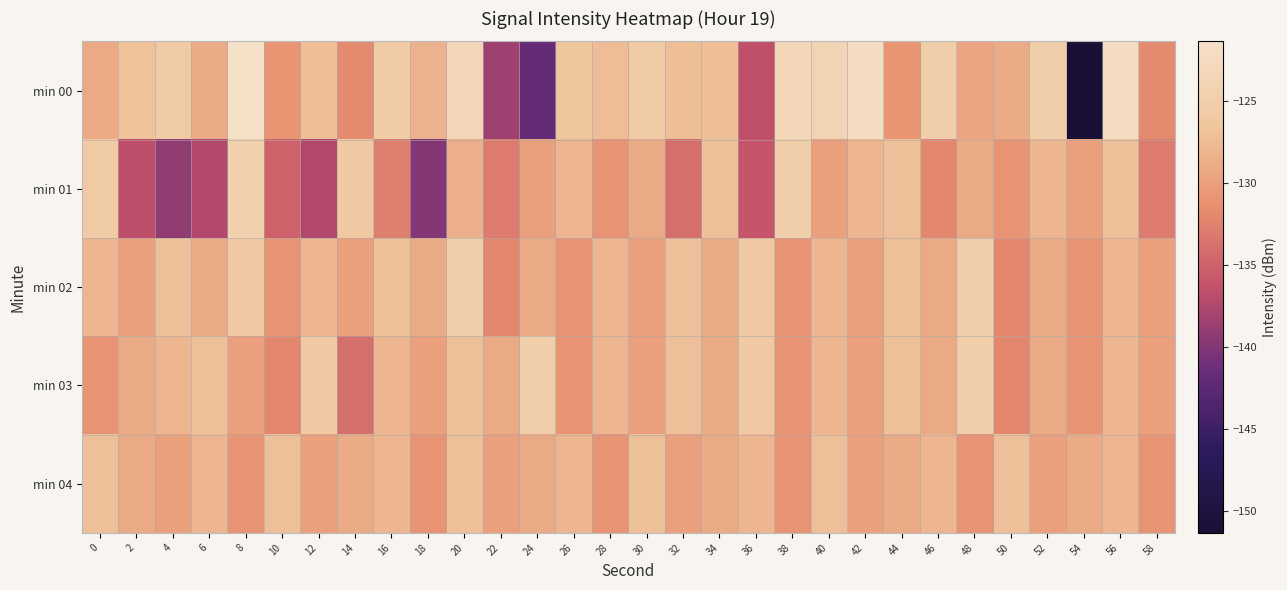

Rank the series by their maximum value, from highest to lowest.

min 00, min 01, min 02, min 03, min 04